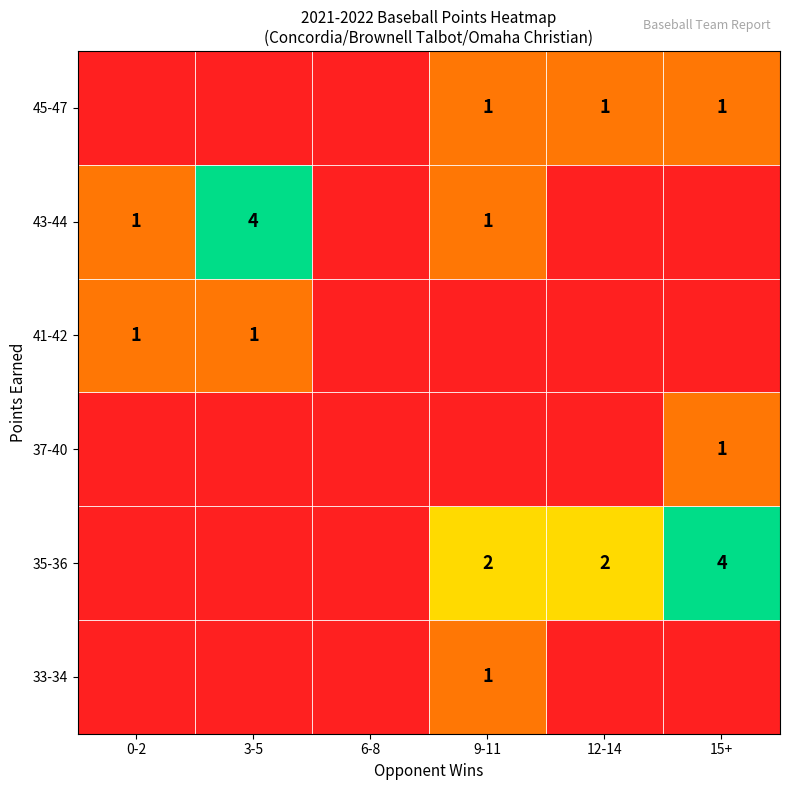

Is it true that 37-40 equals 0 at 12-14?

True